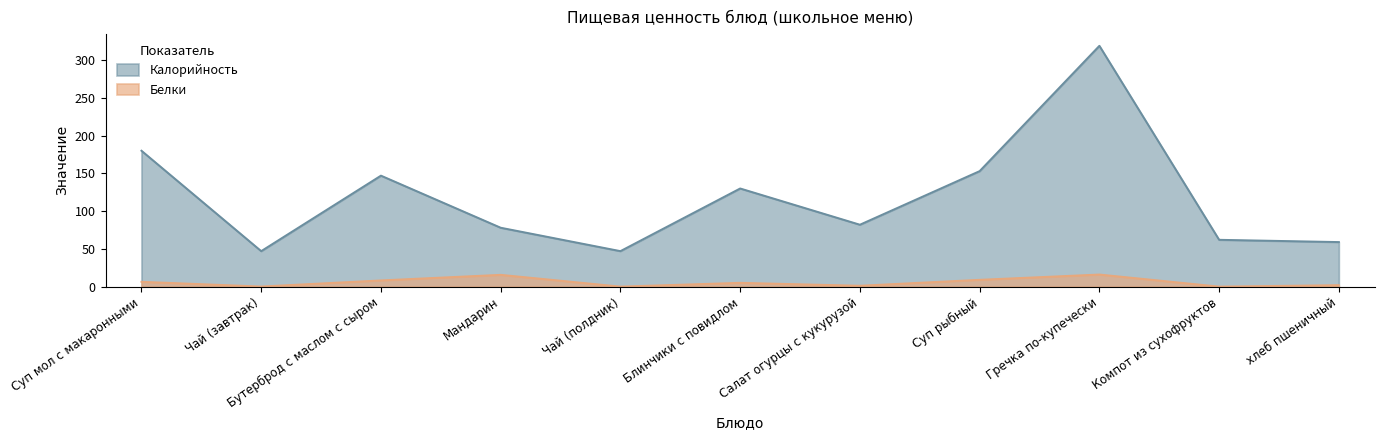

True or false: Калорийность has a value of 59.0 at хлеб пшеничный.

True